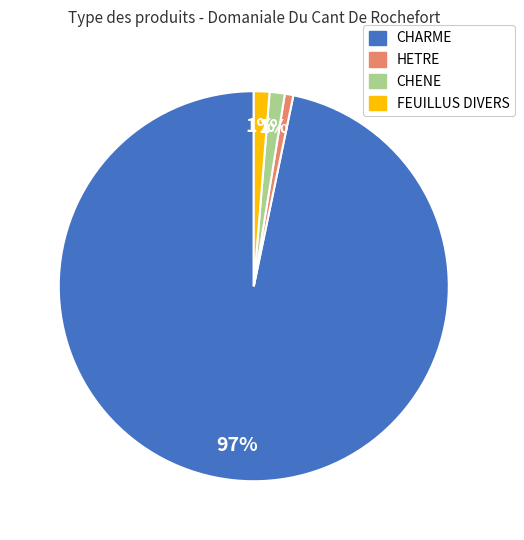

How many slices are in this pie chart?

4